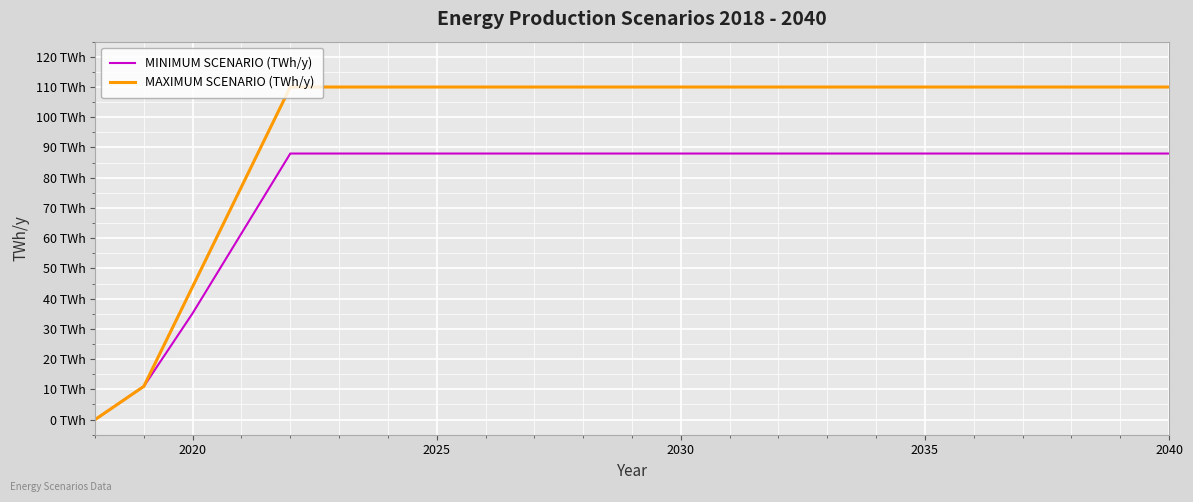

What are all the series names shown in the legend?

MINIMUM SCENARIO (TWh/y), MAXIMUM SCENARIO (TWh/y)